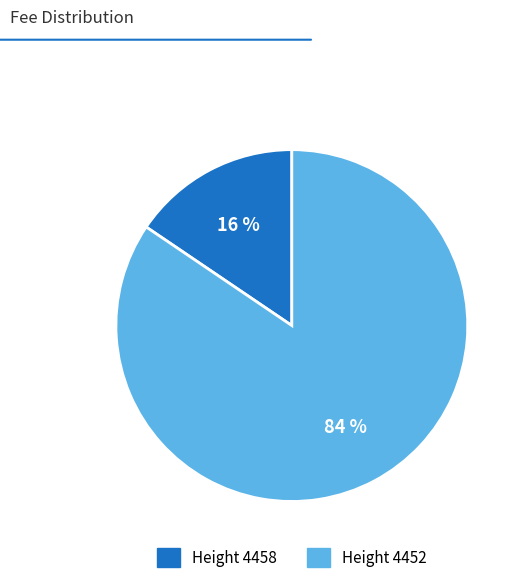

To the nearest percent, what is the average slice percentage?

50%